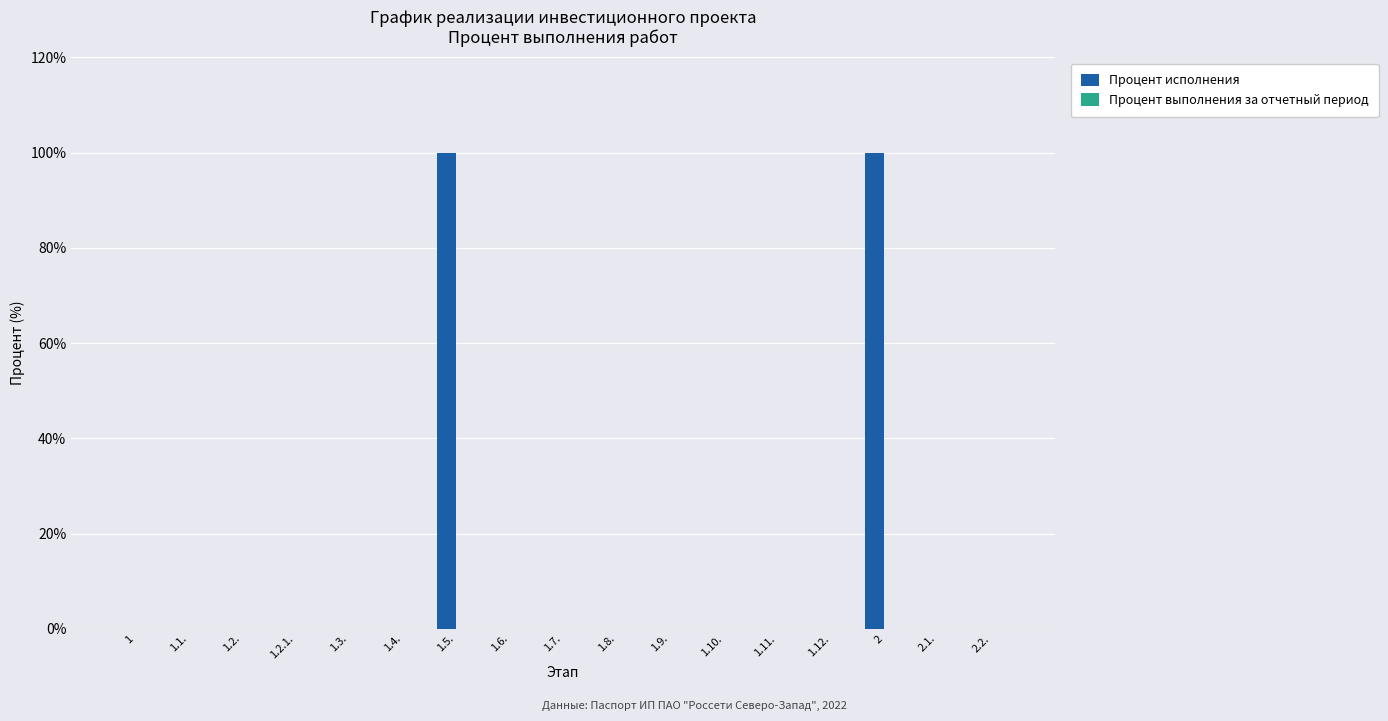

Is it true that the value at 1 is 0?

True